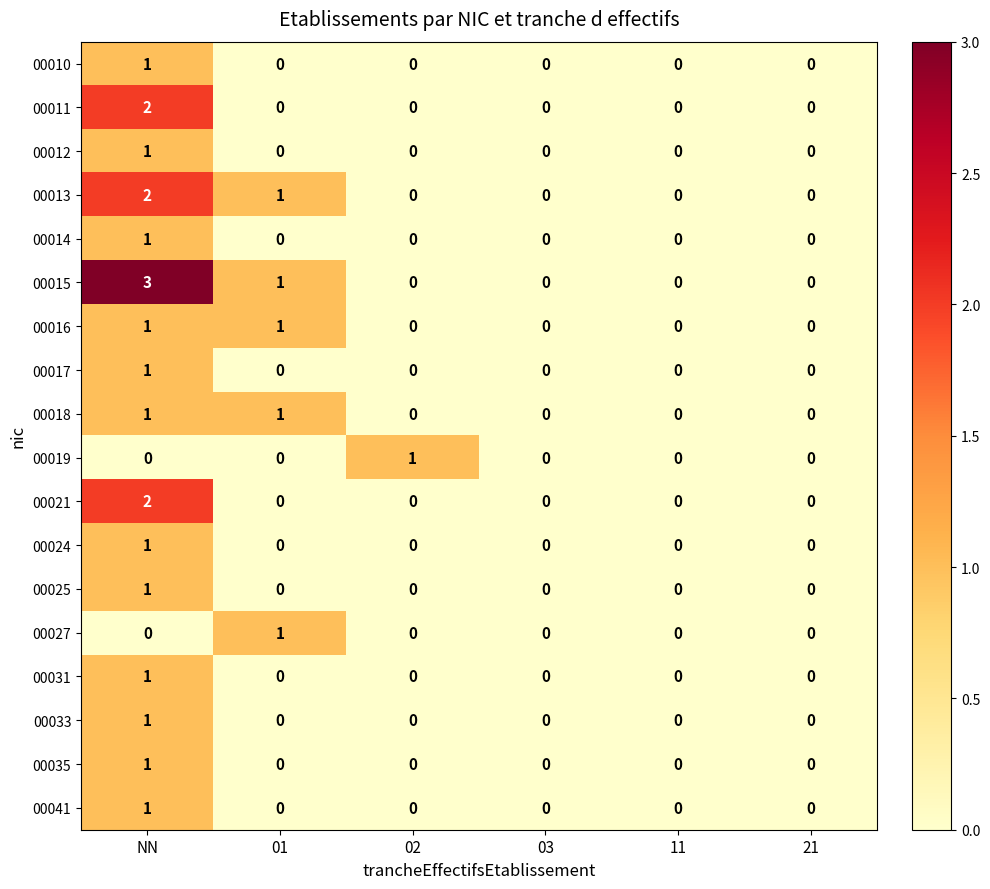

How many 00011 values are between 0 and 1?

5